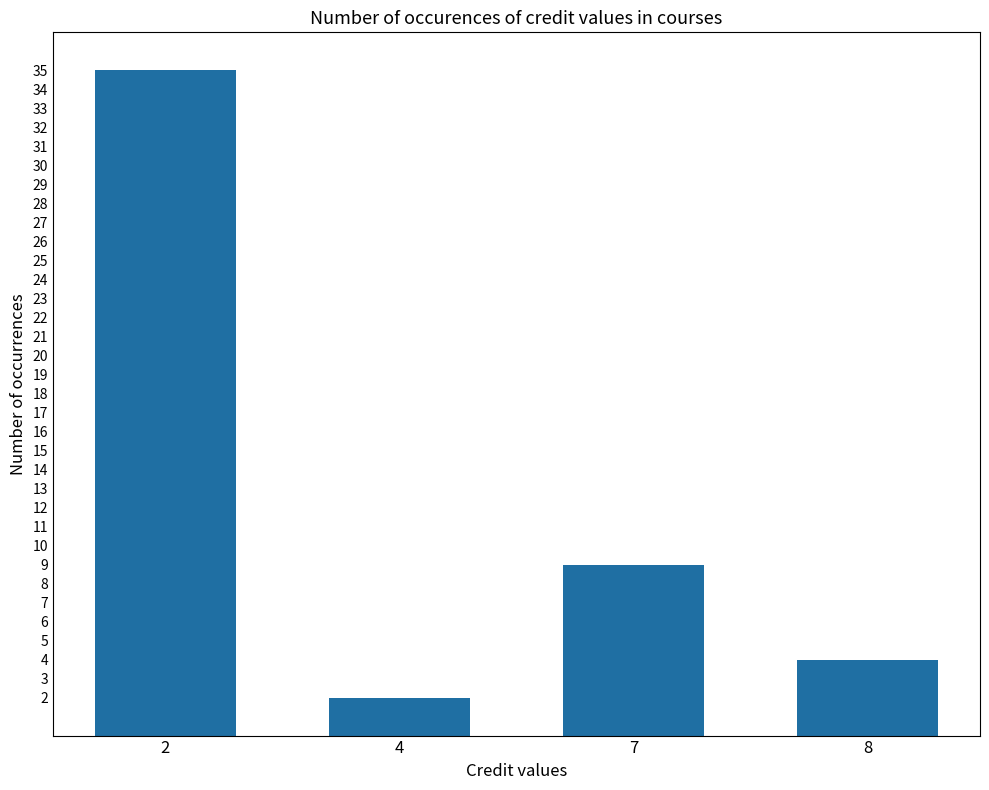

Rank the categories by value from highest to lowest.

2, 7, 8, 4